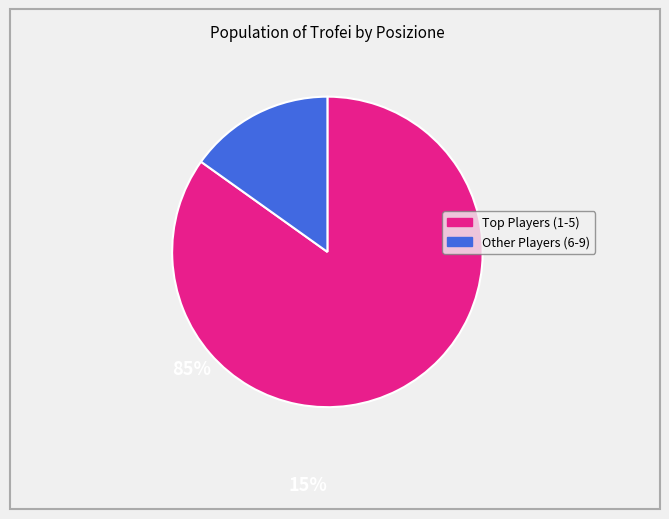

Is there a majority slice in this chart?

Yes